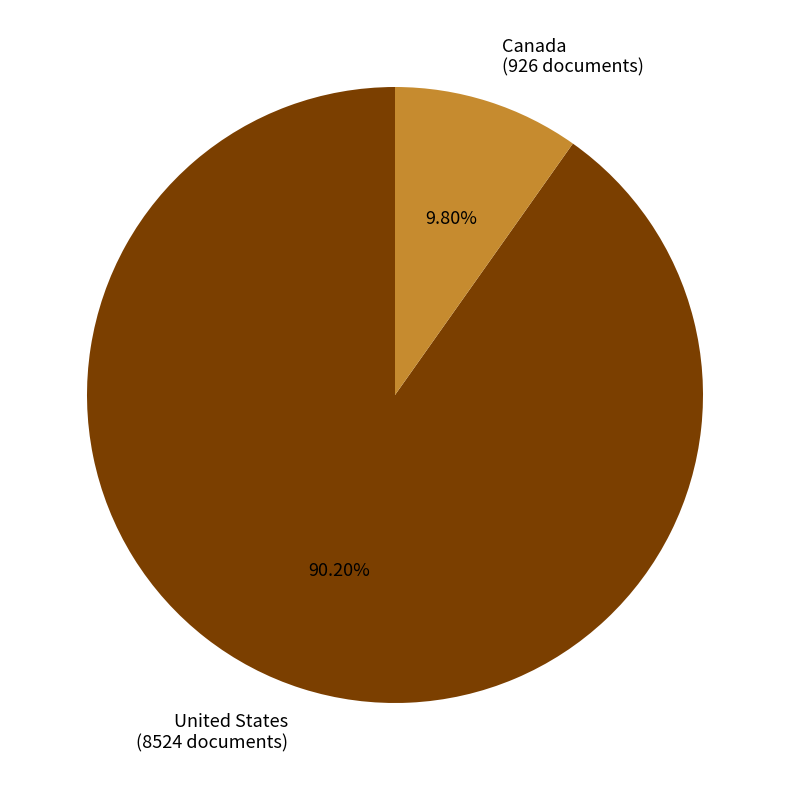

What is the majority slice?

United States